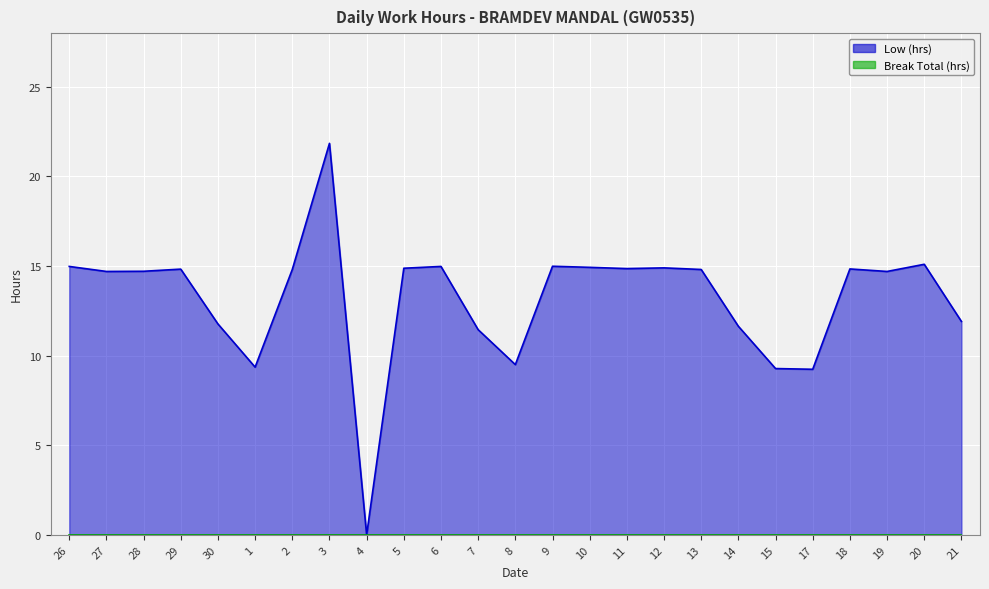

Is it true that the value at 11 is 9.2?

False